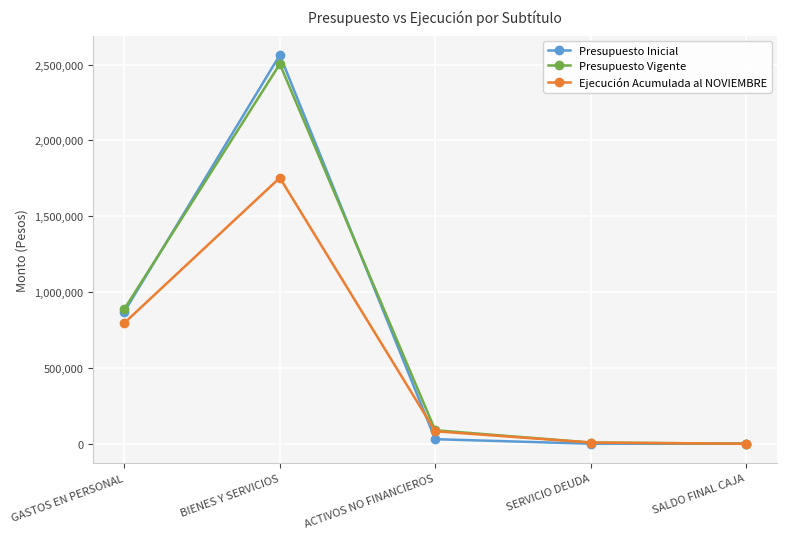

True or false: Presupuesto Inicial has more than 0 interior local peaks.

True